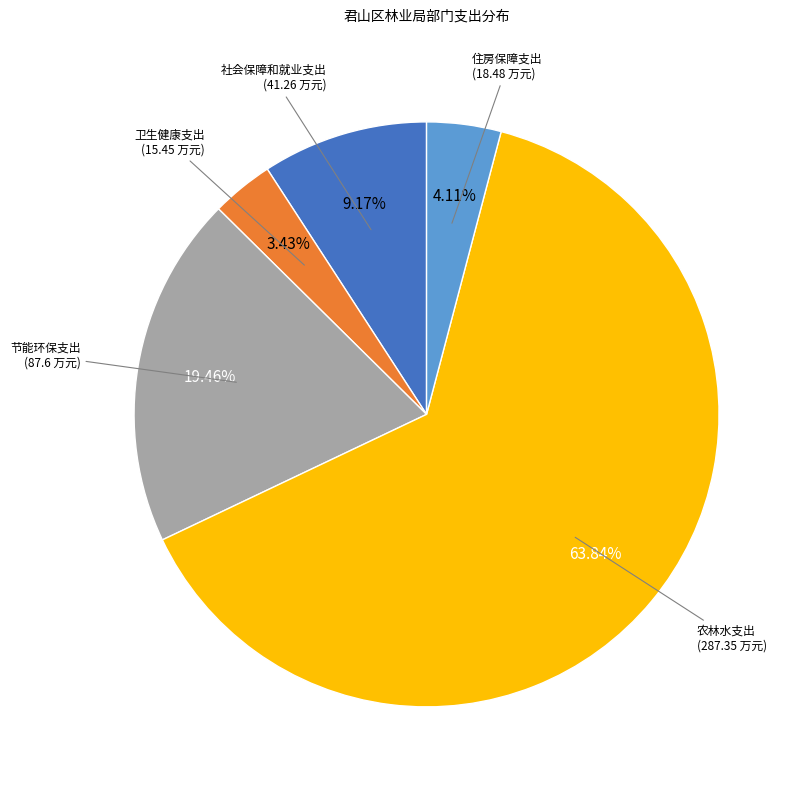

To the nearest percent, what percentage of the pie is 社会保障和就业支出?

9%